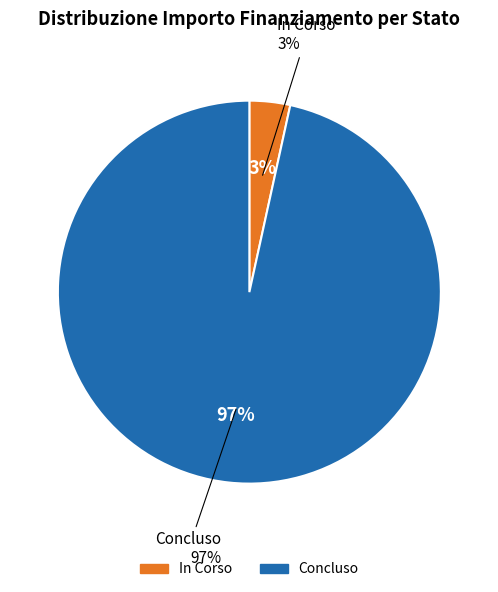

How many slices are in this pie chart?

2